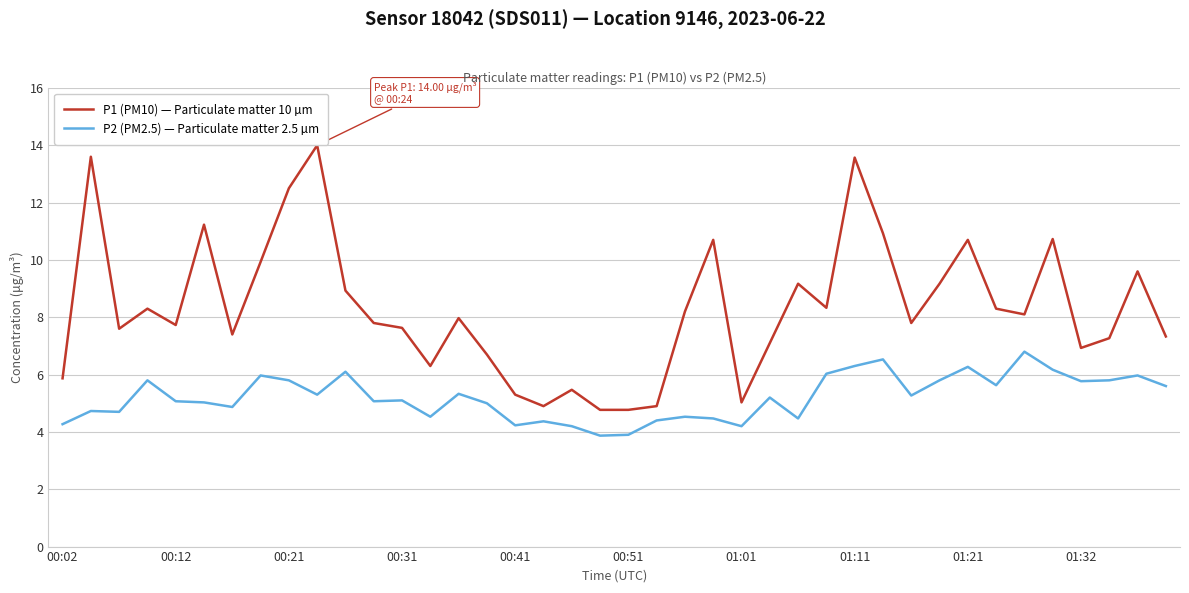

Which series has the widest spread of values?

P1 (PM10) — Particulate matter 10 µm